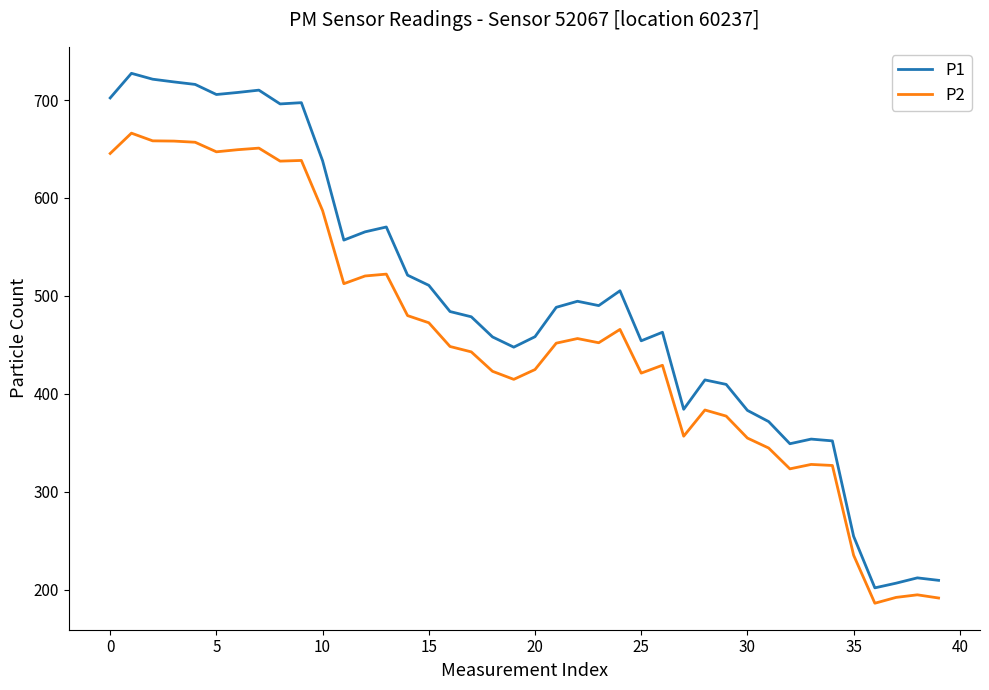

Which series has the widest spread of values?

P1